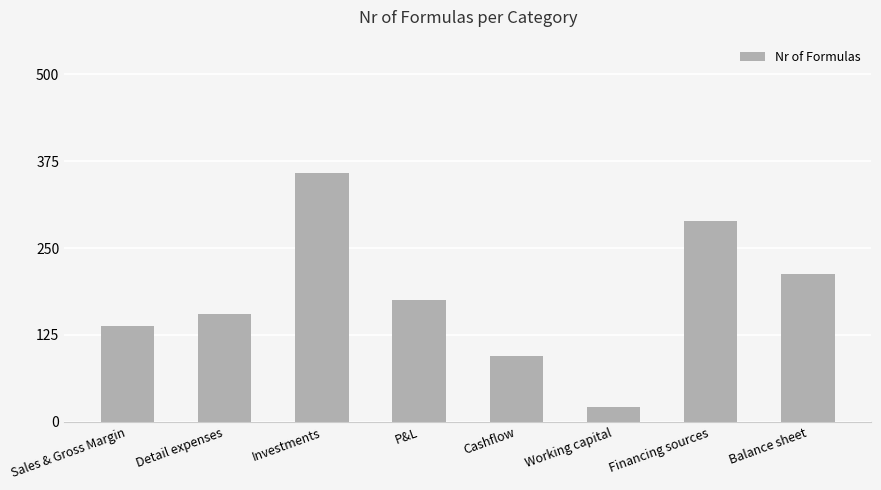

What is the sum of the values at Financing sources and P&L?

464